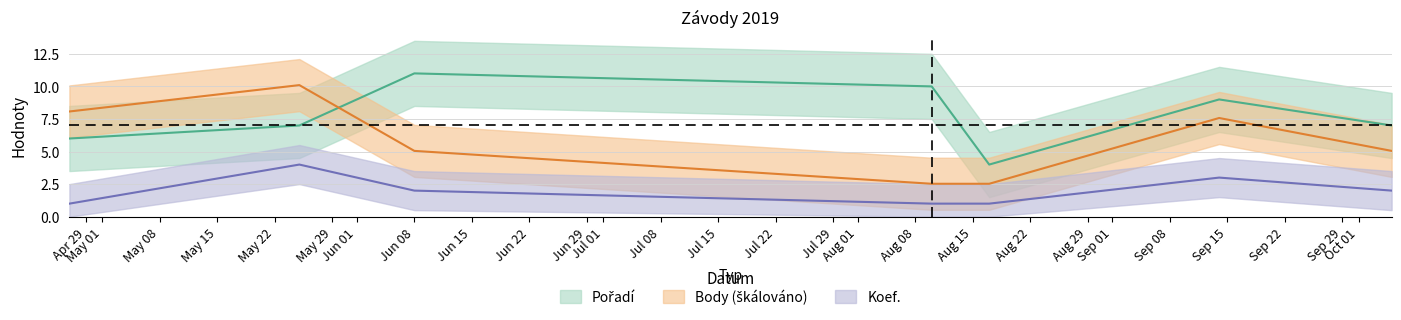

List the labels in order of Koef. value, smallest first.

2019-04-27, 2019-08-10, 2019-08-17, 2019-06-08, 2019-10-05, 2019-09-14, 2019-05-25